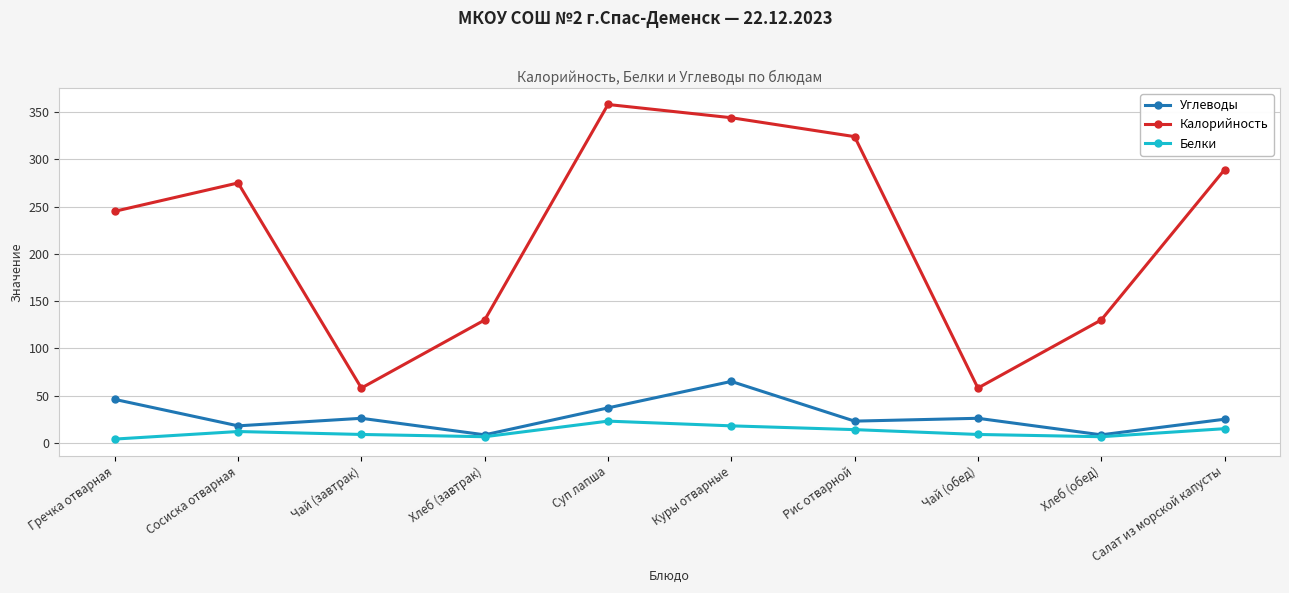

Which series has the largest range (max minus min)?

Калорийность